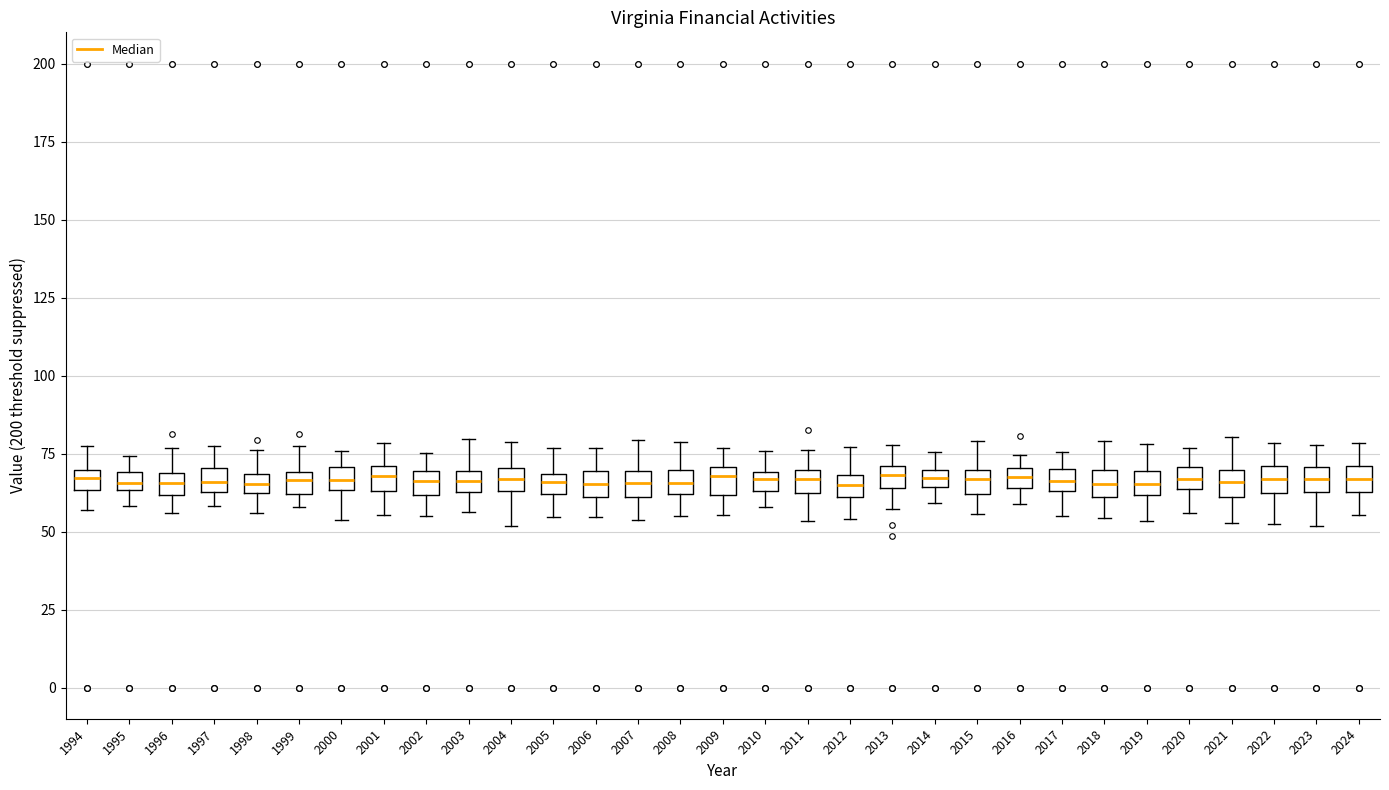

Where does the upper whisker of the box at x = 1996 end on the y-axis? The values are not printed on the chart, so give them approximately, as read against the axis.

75